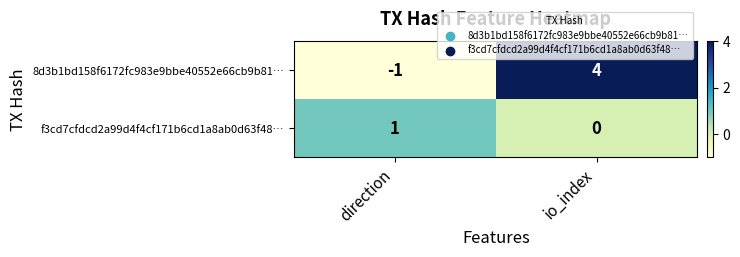

List the series in order of their peak value, lowest first.

f3cd7cfdcd2a99d4f4cf171b6cd1a8ab0d63f48…, 8d3b1bd158f6172fc983e9bbe40552e66cb9b81…